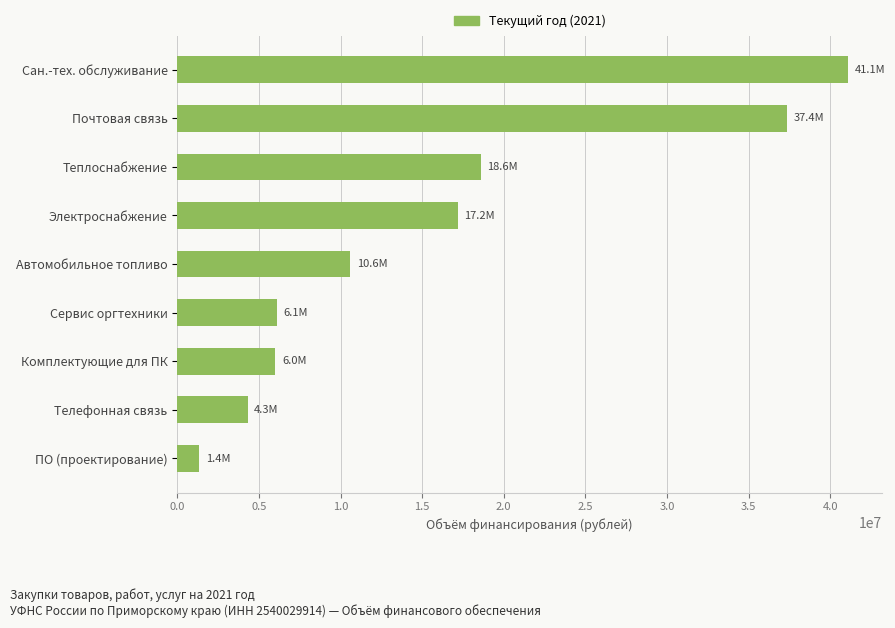

What is the smallest value displayed?

1354702.0